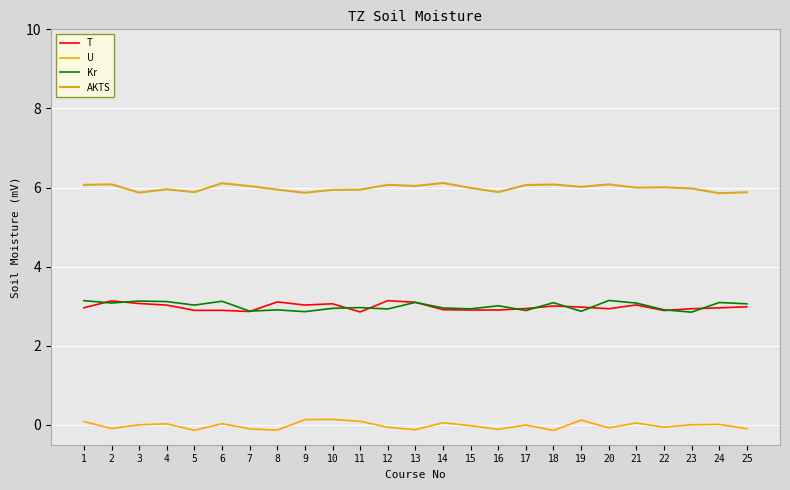

What is the spread (max minus min) of values at 17?

6.1